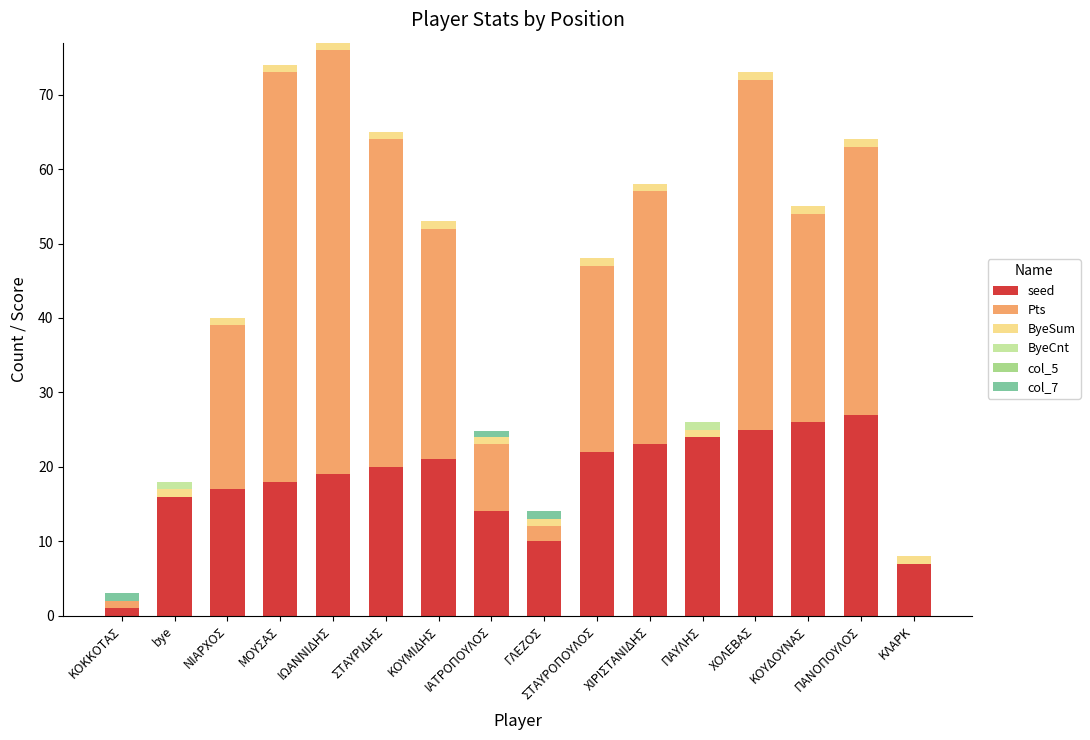

How many data points does each series have?

16